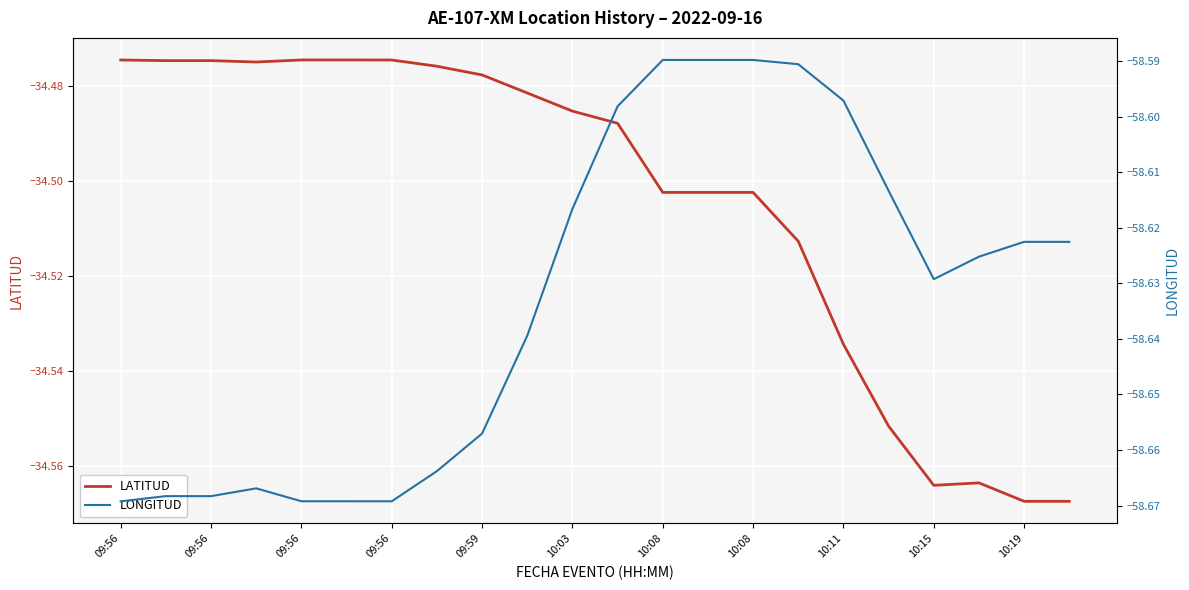

What are all the series names shown in the legend?

LATITUD, LONGITUD